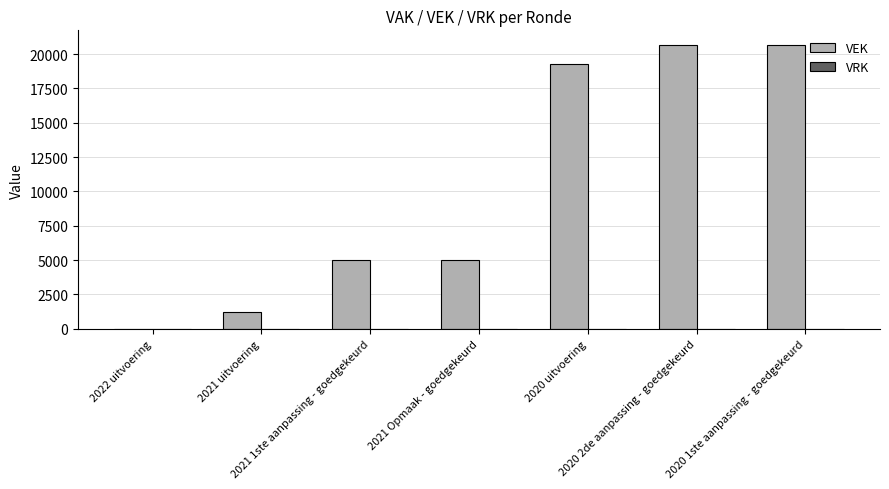

What is the maximum value shown in the chart?

20700